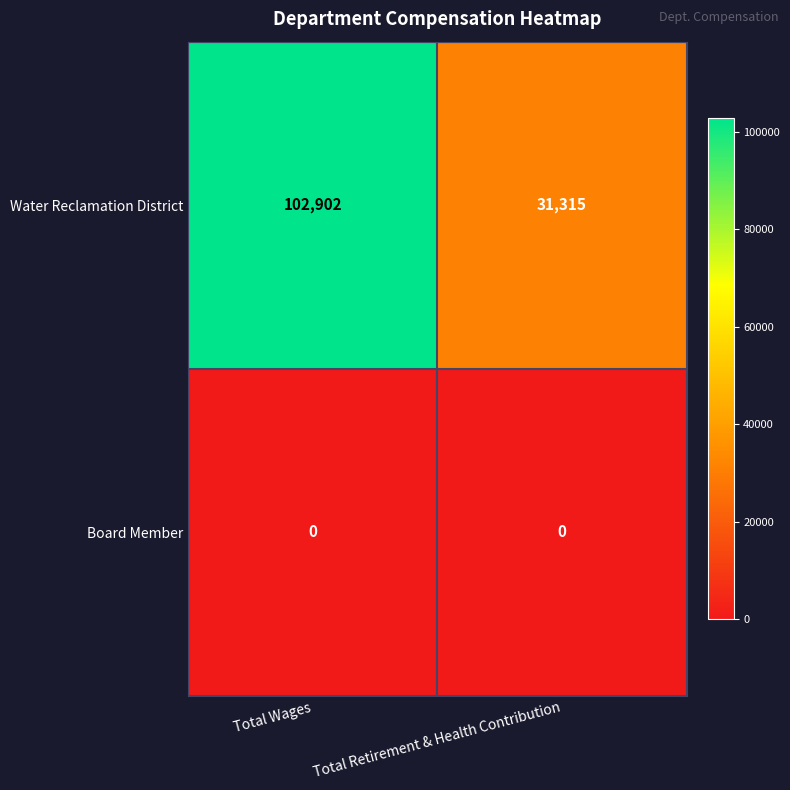

Rank the series by their average value, from highest to lowest.

Water Reclamation District, Board Member